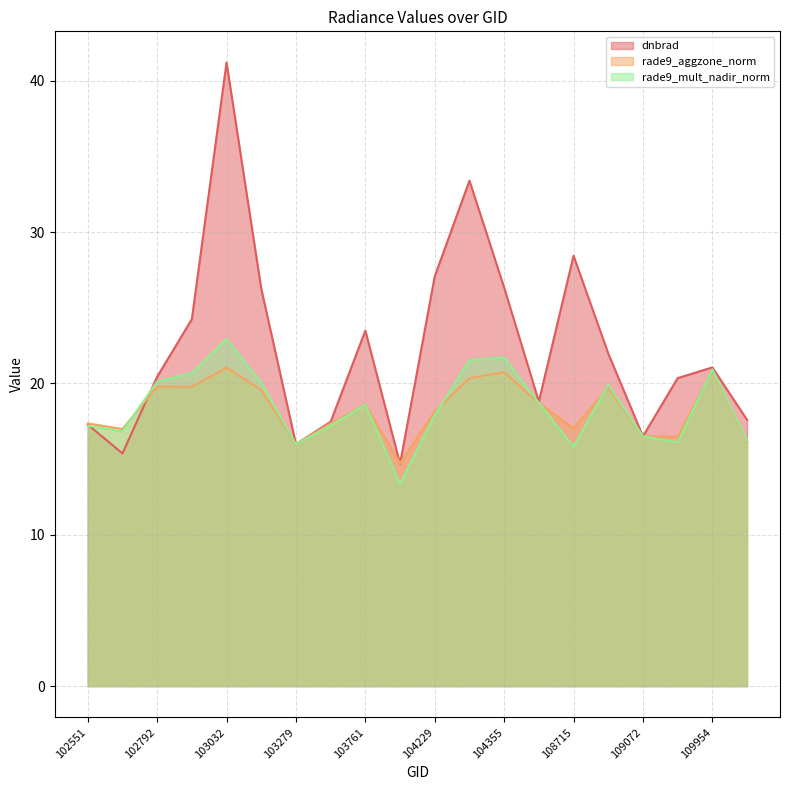

What is the spread (max minus min) of values at 108015?

0.1